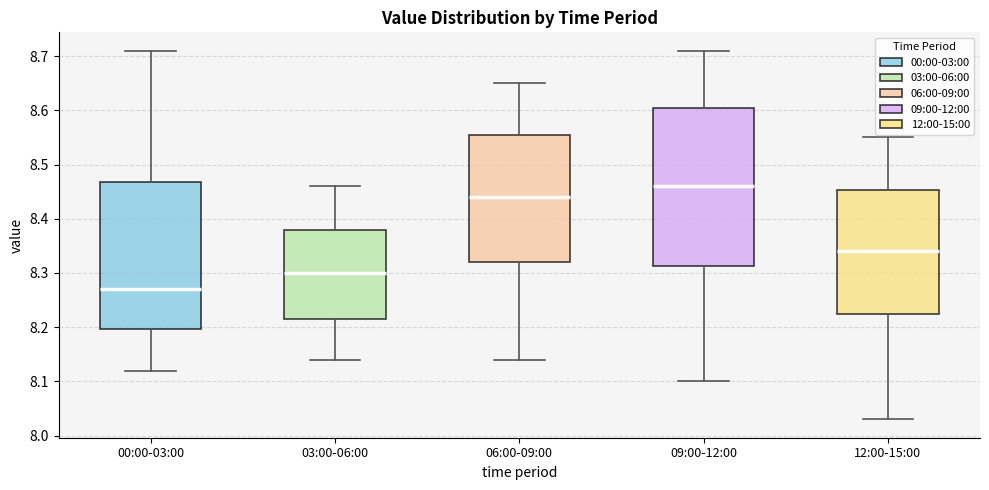

Which box's median line is the lowest?

00:00-03:00